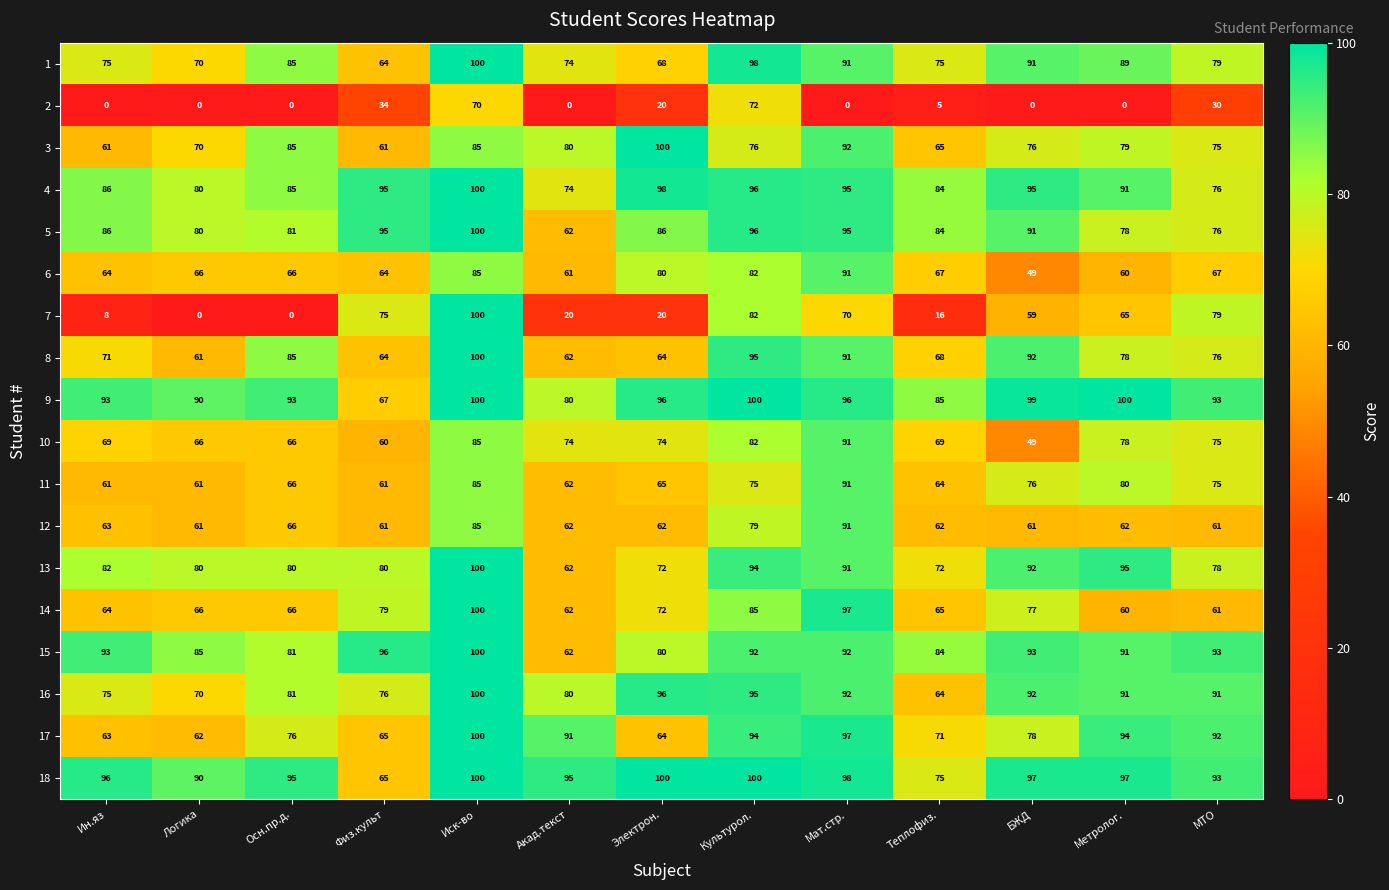

What value does the 3 series have at Культурол., to the nearest 10?

80